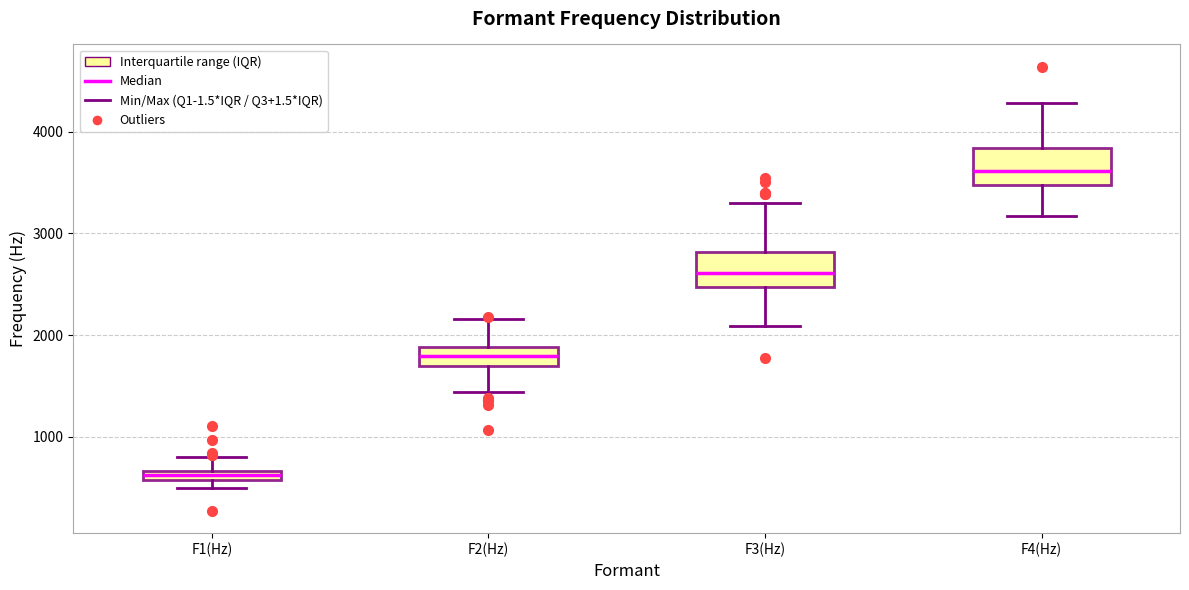

Where does the upper whisker of the box for F3(Hz) end on the y-axis? The values are not printed on the chart, so give them approximately, as read against the axis.

3300